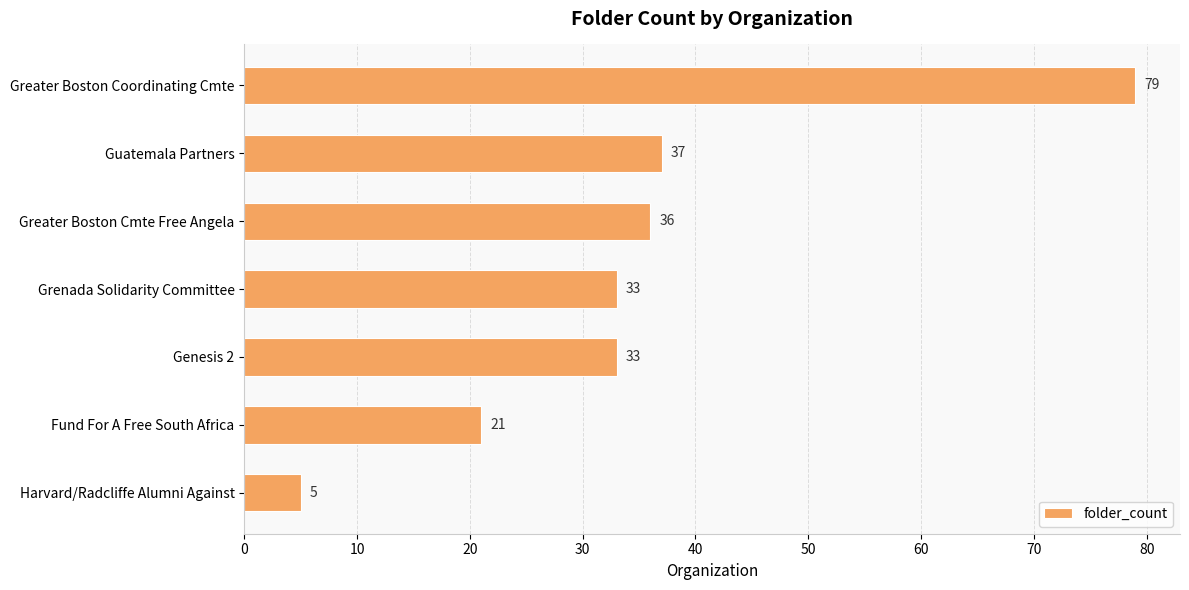

Is it true that the value at Grenada Solidarity Committee is 22?

False